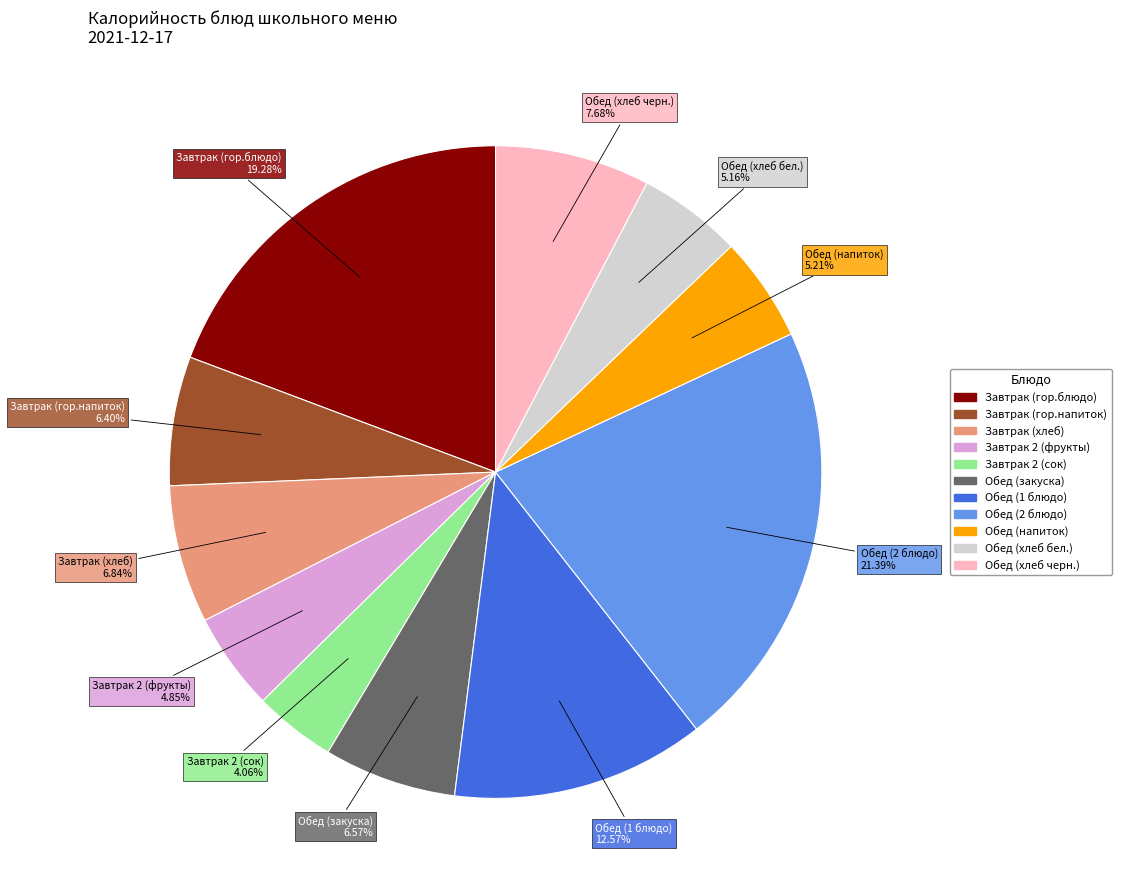

Count the number of slices in the pie.

11